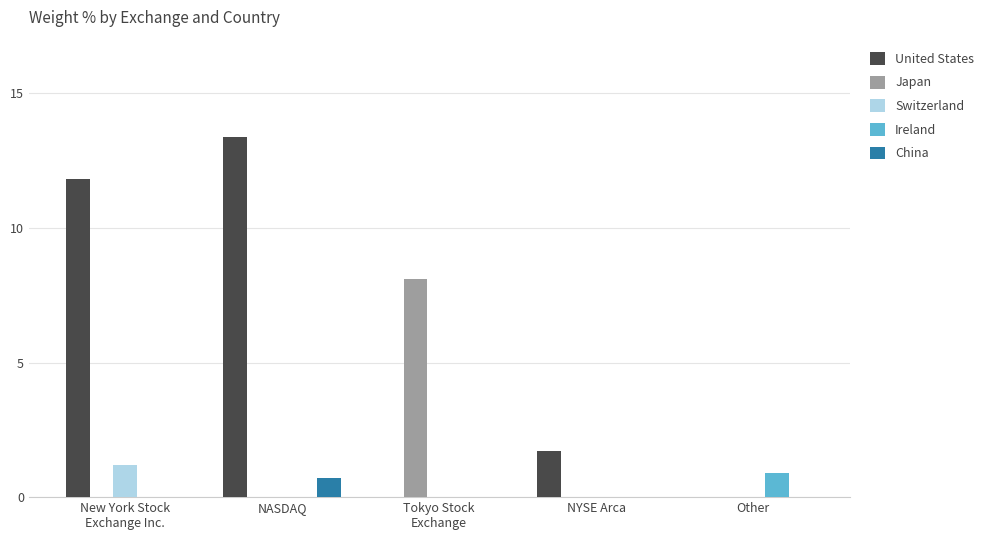

What is the sum of all Japan values?

8.1